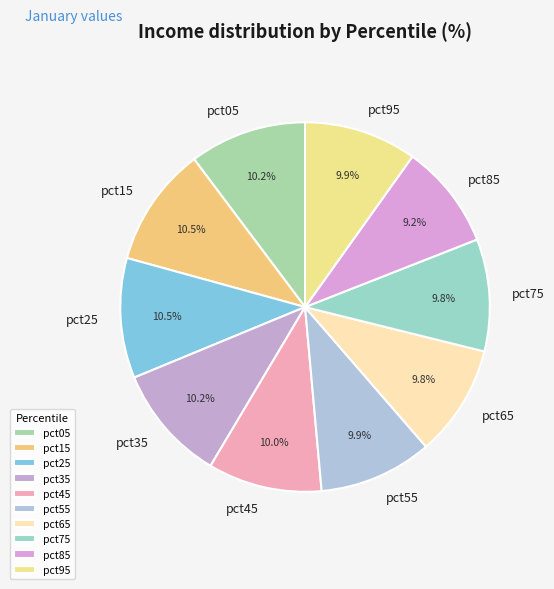

Between pct05 and pct85, which is larger?

pct05